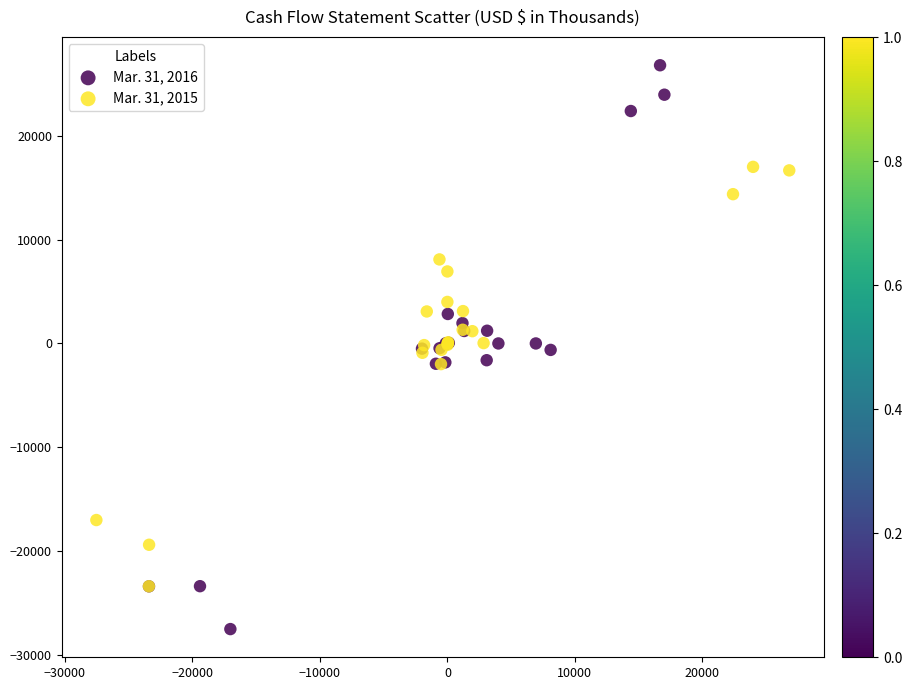

What are all the series names shown in the legend?

Mar. 31, 2016, Mar. 31, 2015